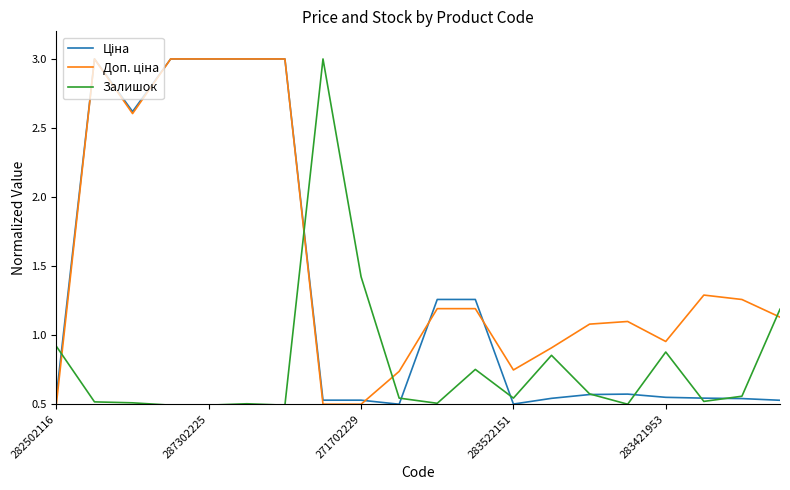

What is the maximum value shown in the chart?

3.0